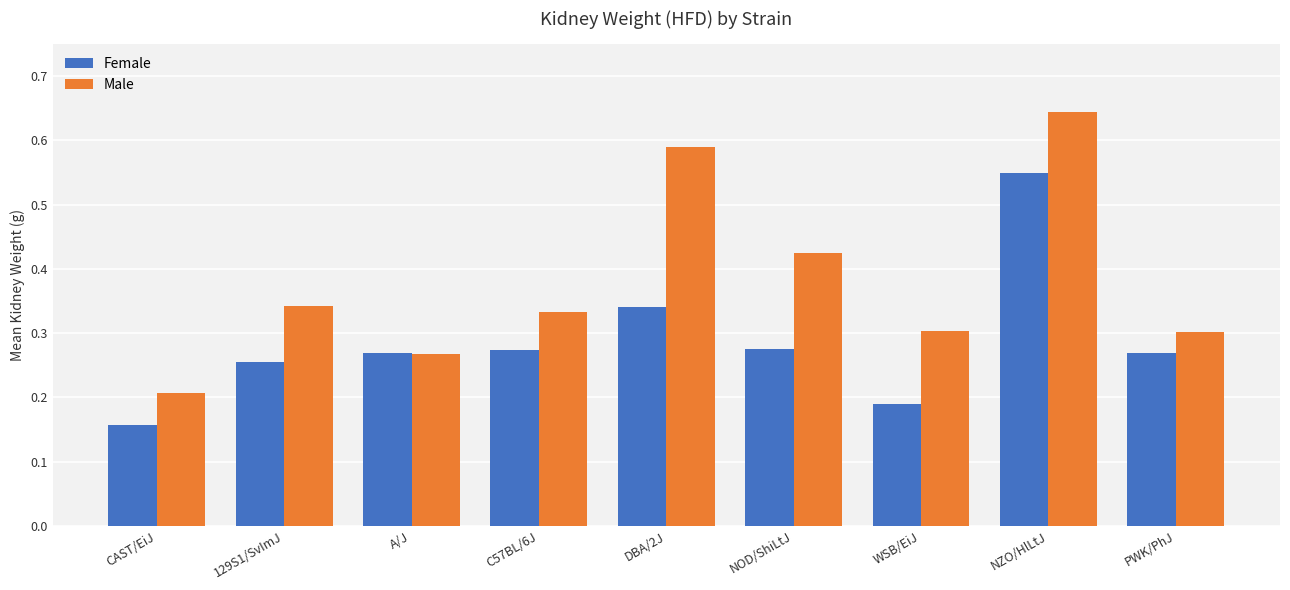

What is the label of the 2nd bar from the left?

129S1/SvImJ